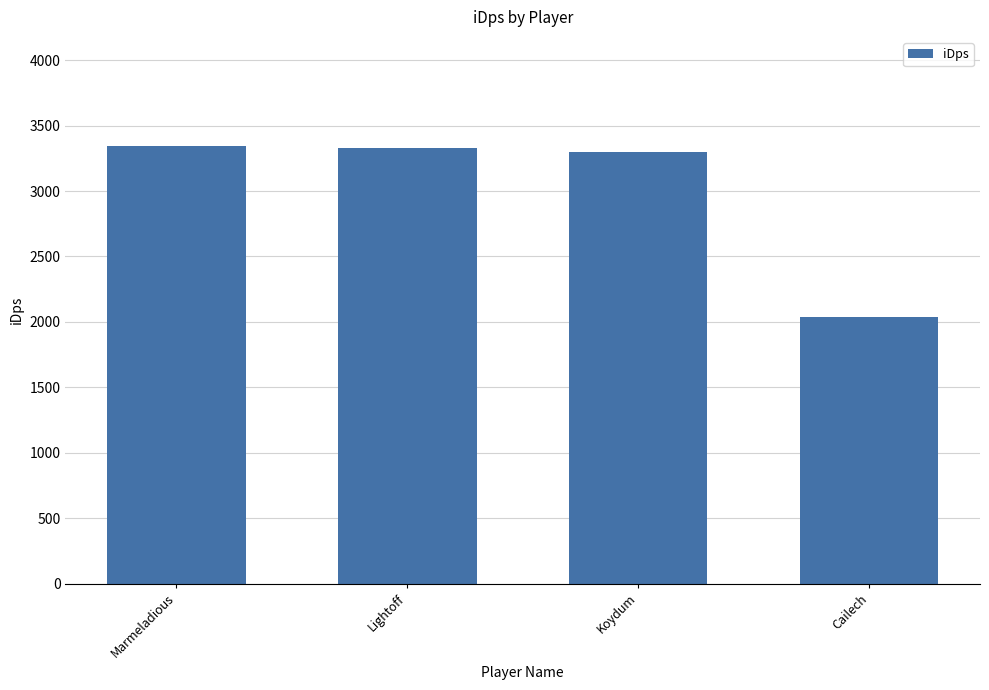

Count the number of categories in the chart.

4